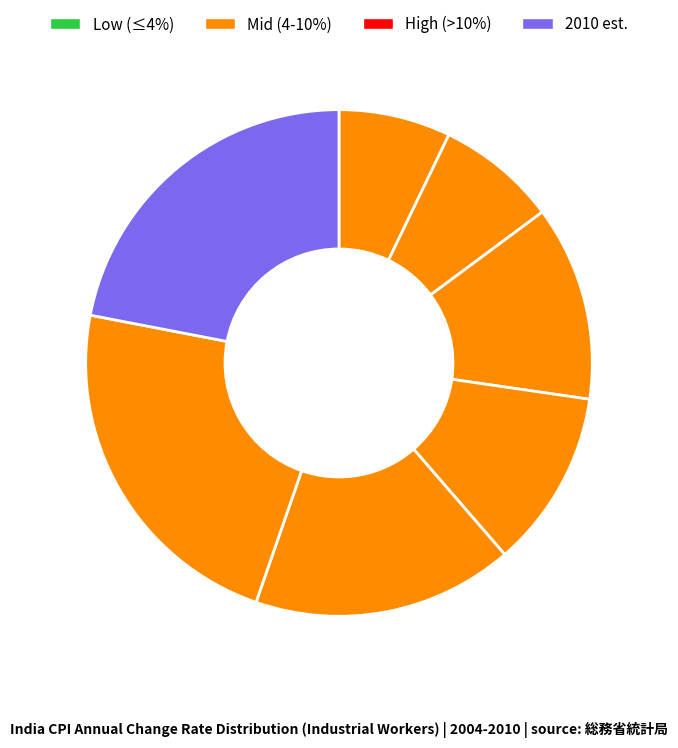

Is there any slice that represents more than half of the pie?

No